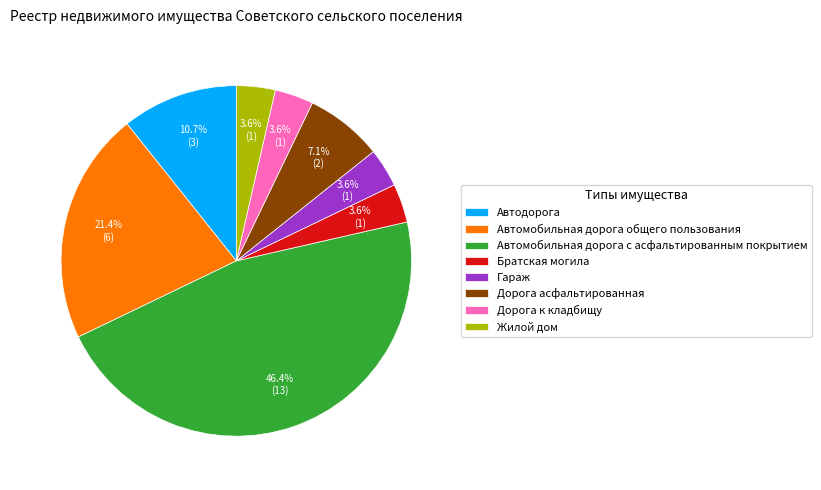

Is there a majority slice in this chart?

No